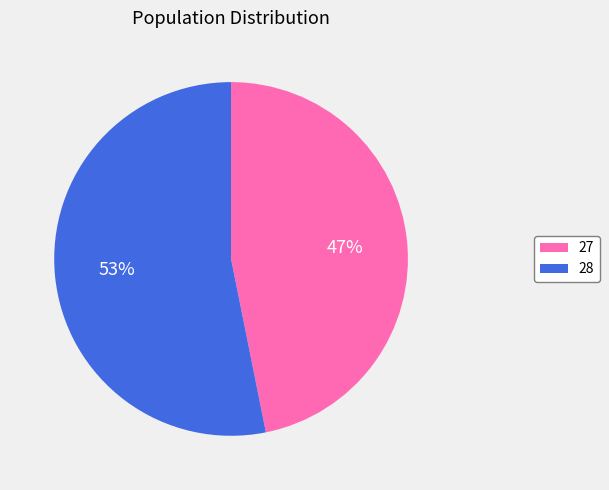

Does any single category account for the majority?

Yes